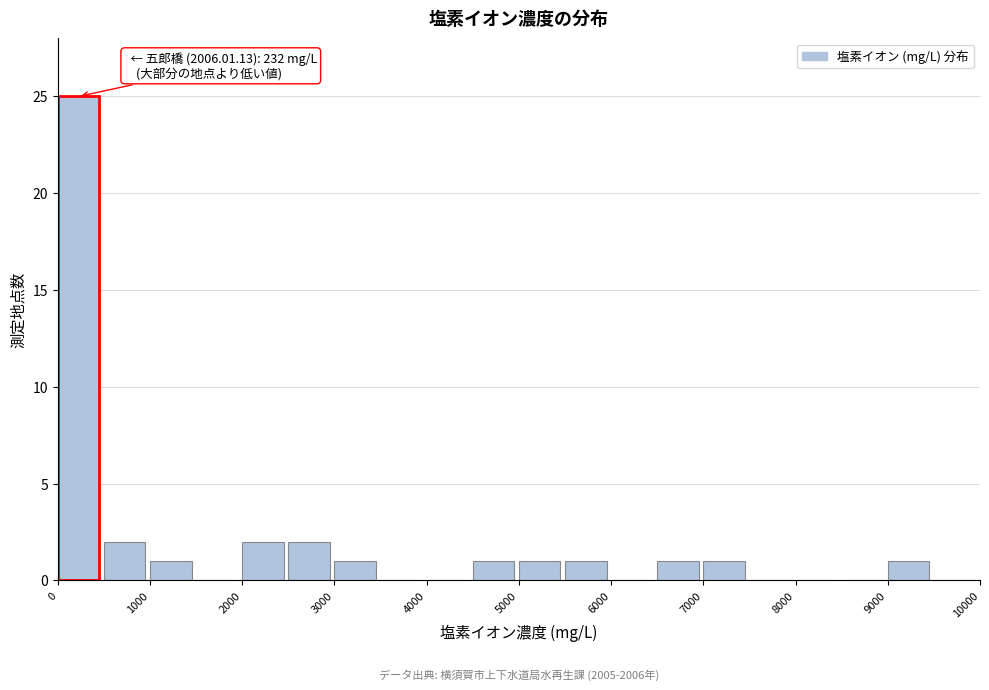

Over which range of the x-axis is the bar tallest?

0 to 500